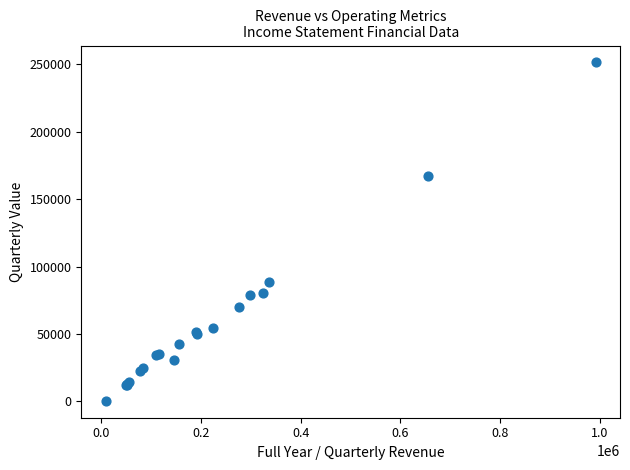

What Y value in the scatter plot is closest to 125940?

88931